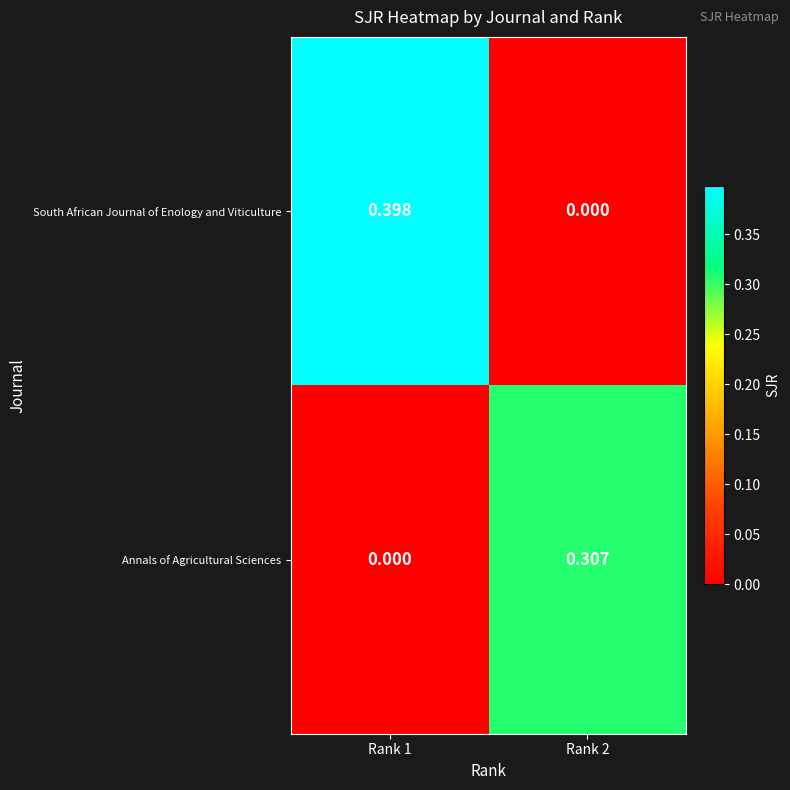

Which series has the widest spread of values?

South African Journal of Enology and Viticulture